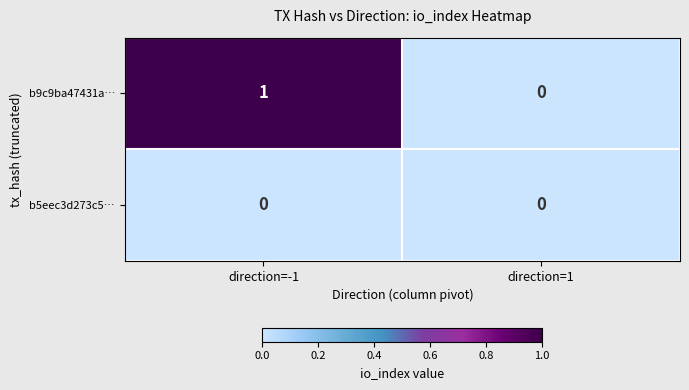

True or false: b5eec3d273c5… has a value of 0 at direction=1.

True